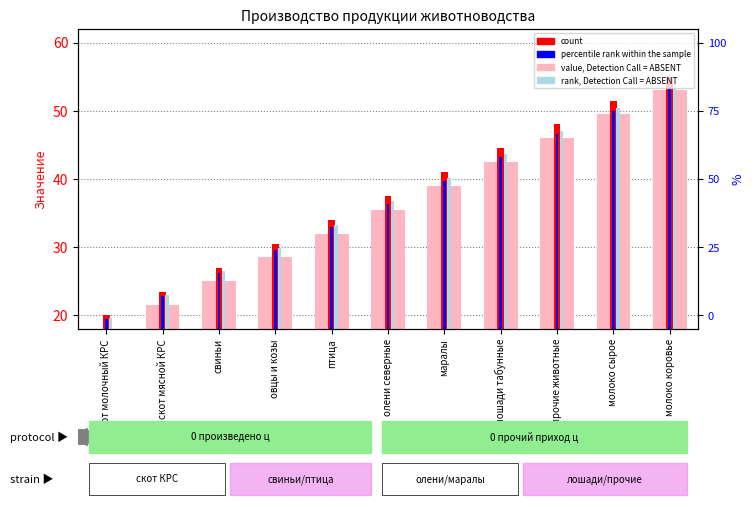

Which series has the widest spread of values?

value, Detection Call = ABSENT